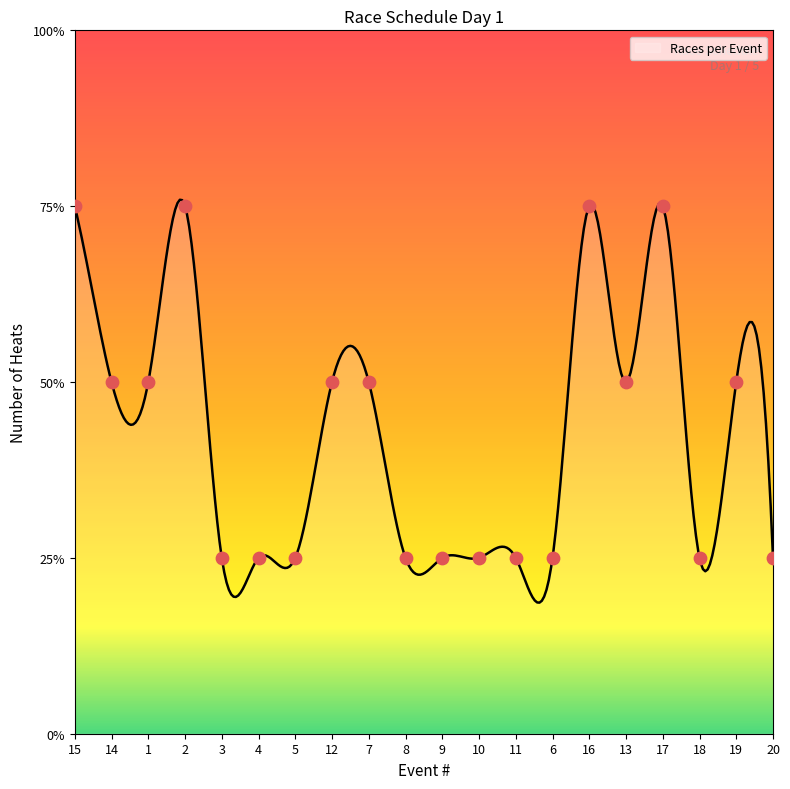

What is the change in value from 5 to 17?

+2